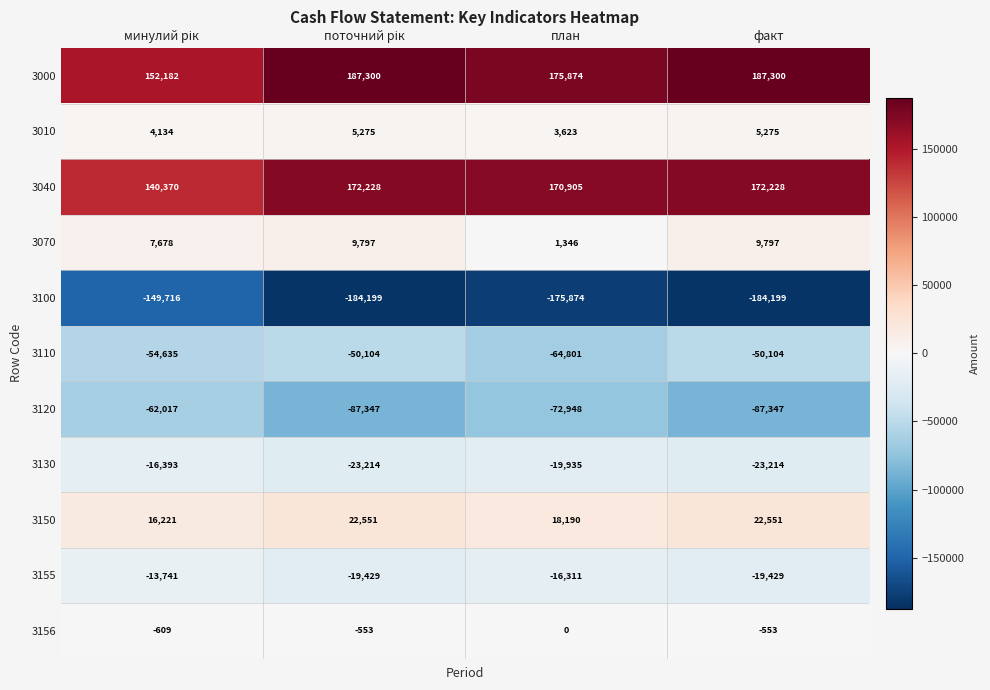

At how many categories does at least one series exceed 65852?

4